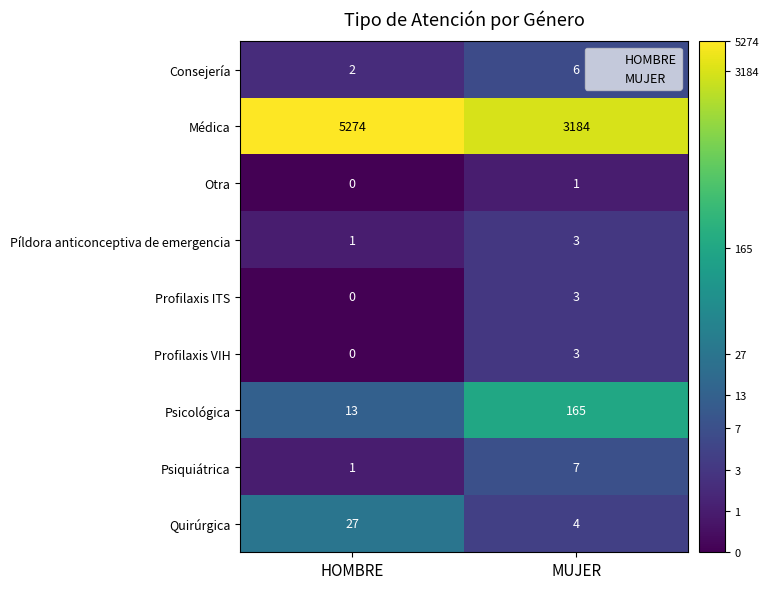

Which series has the largest range (max minus min)?

Médica